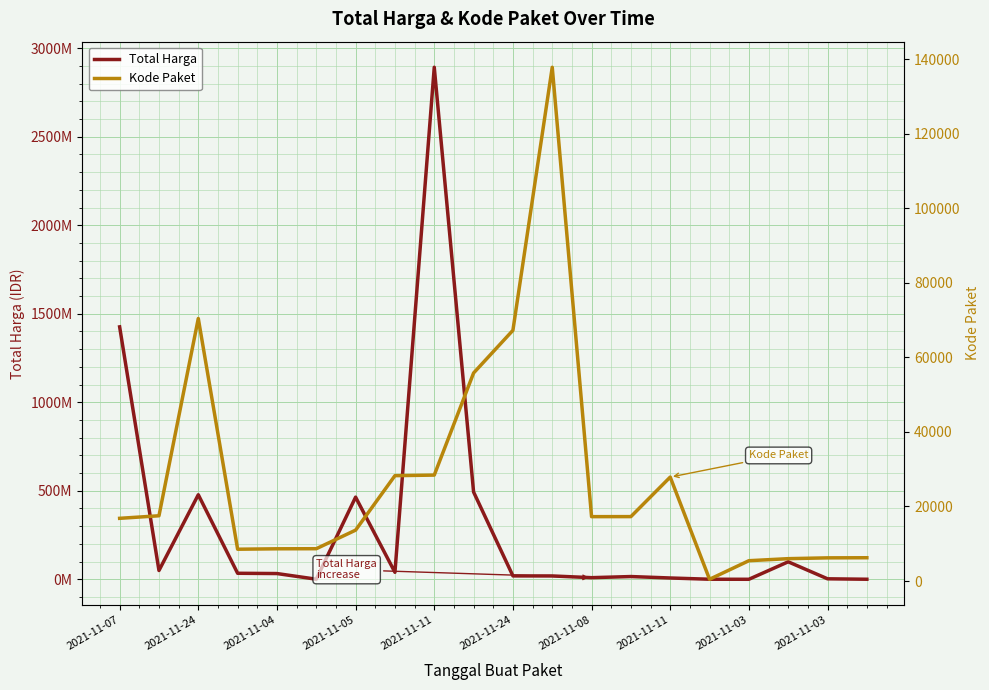

List the series in order of their peak value, lowest first.

Kode Paket, Total Harga